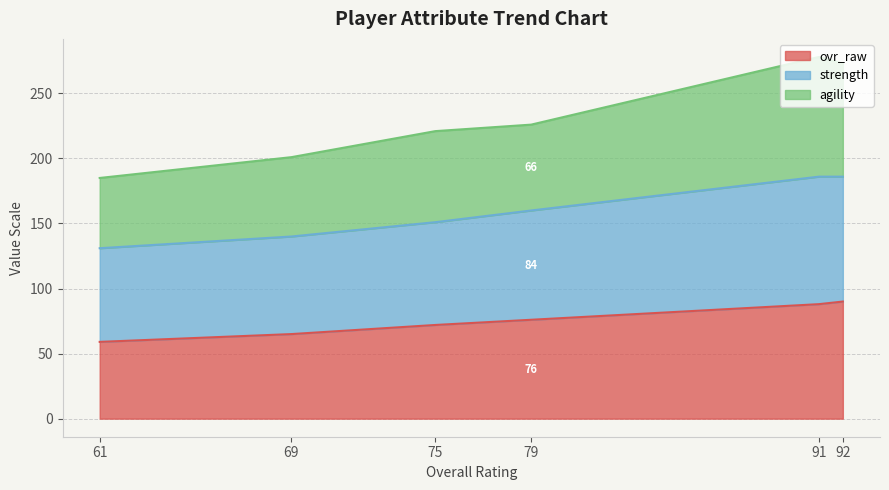

What is the highest value of the ovr_raw series?

90